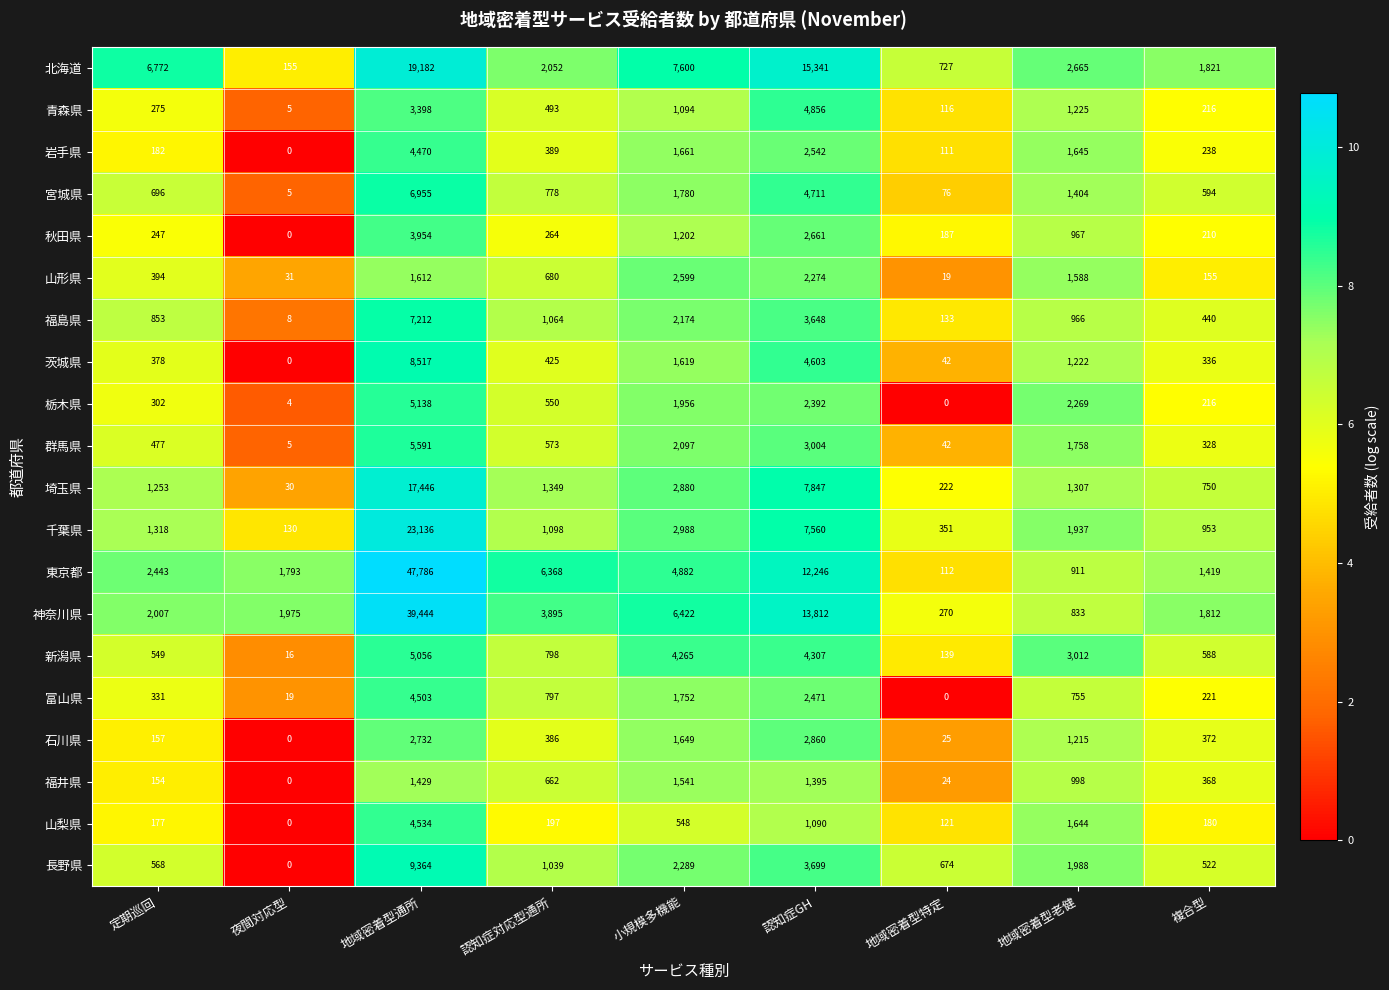

What is the difference between the second highest and minimum values in the 茨城県 series?

4603